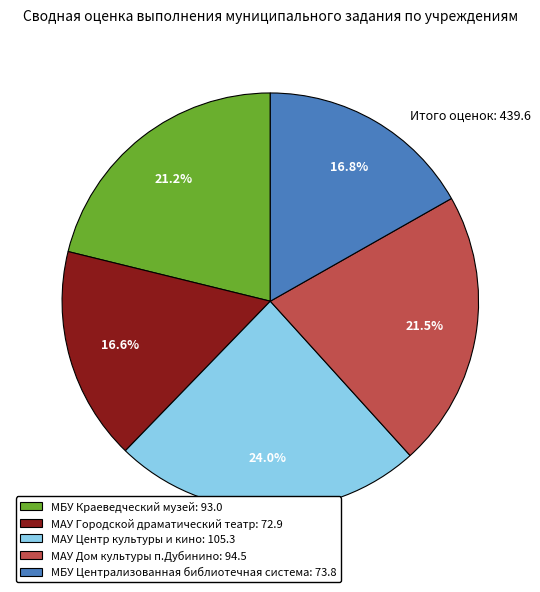

How many slices are in this pie chart?

5